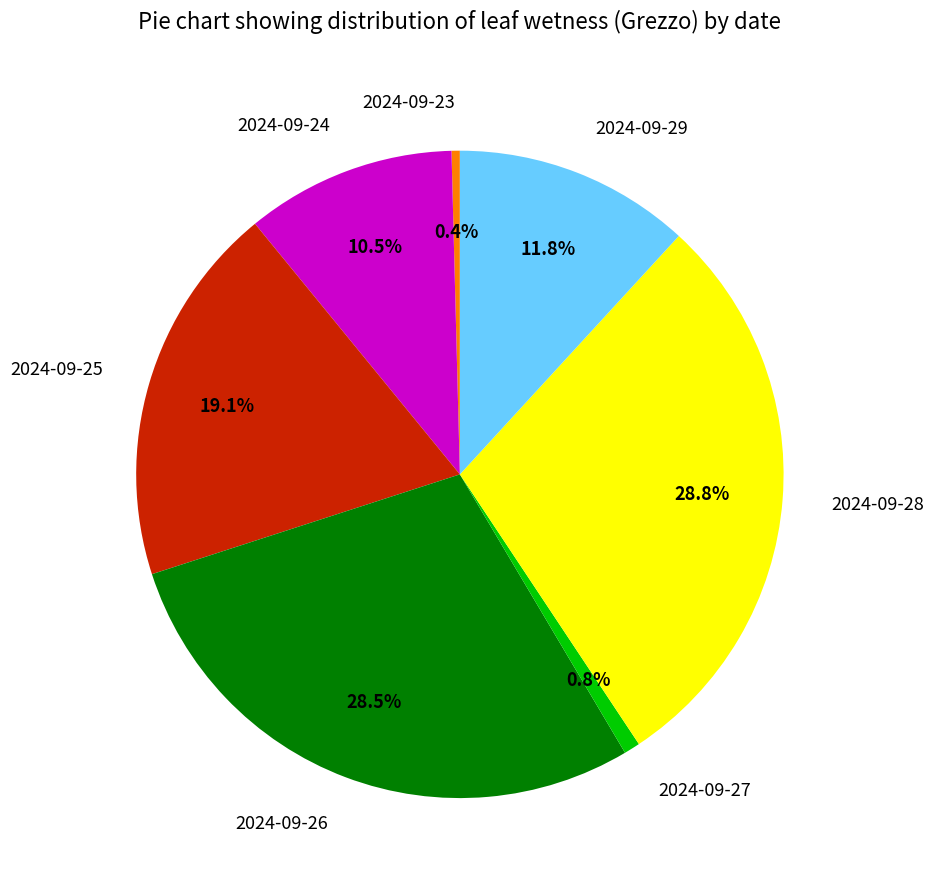

True or false: 2024-09-23 accounts for 8% of the total.

False